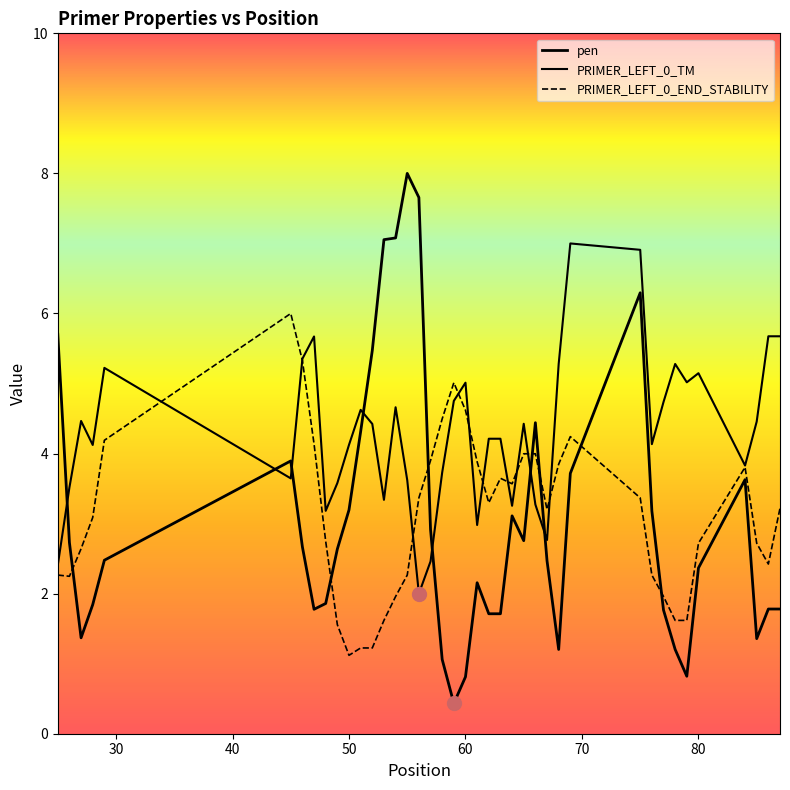

Which series contains the highest Y value?

pen